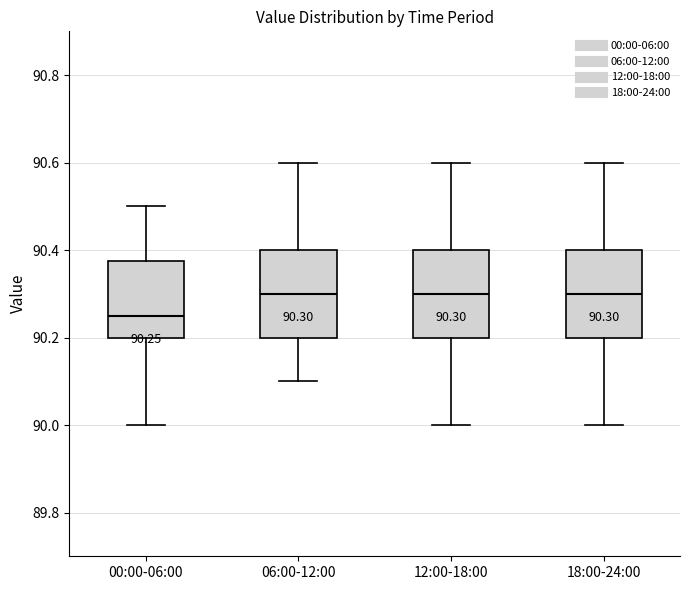

Which box's median line is the lowest?

00:00-06:00